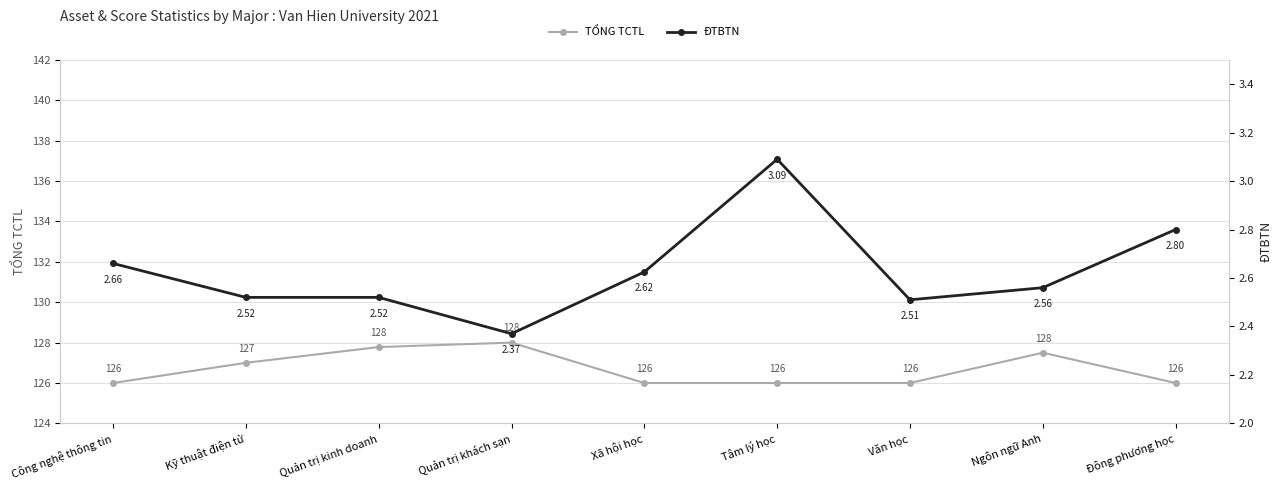

Count the TỔNG TCTL values in the range 126 to 127.

6